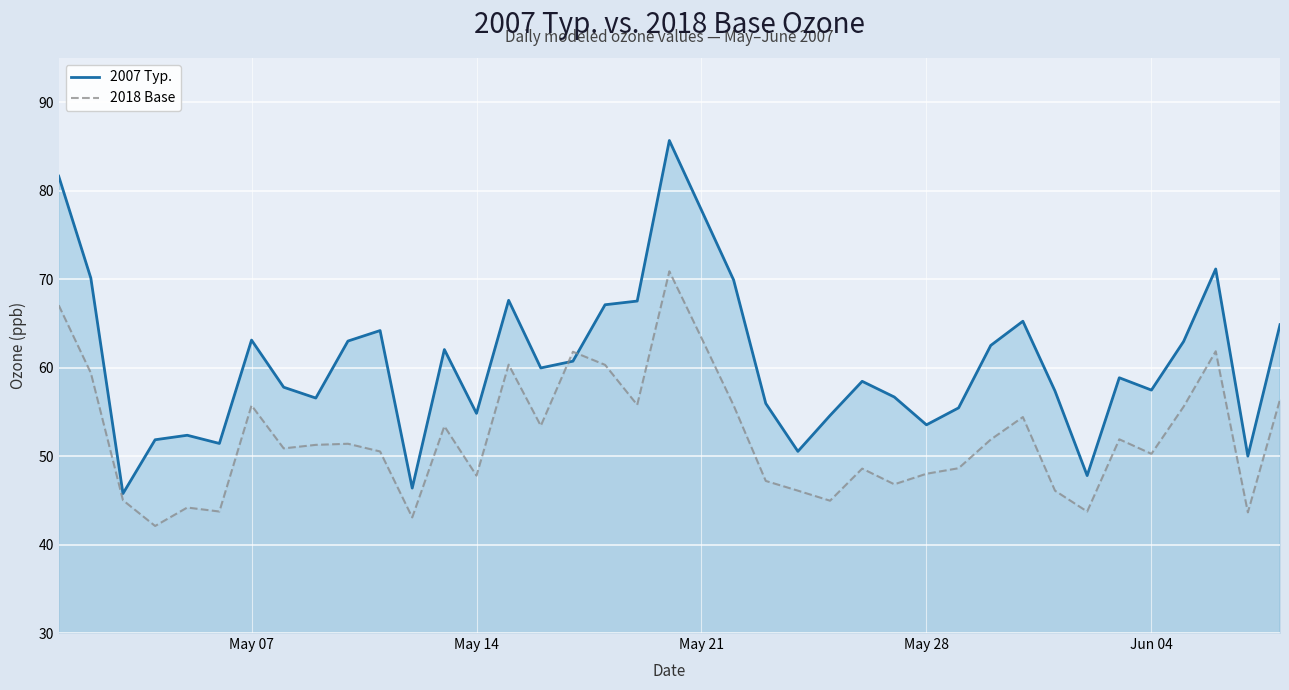

True or false: 2007 Typ. and 2018 Base cross at least once.

True